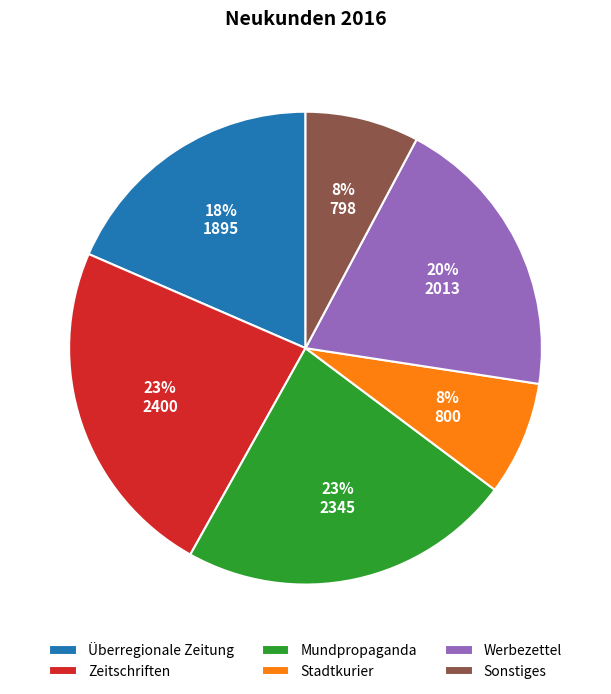

What percentage is the Überregionale Zeitung slice, to the nearest percent?

18%